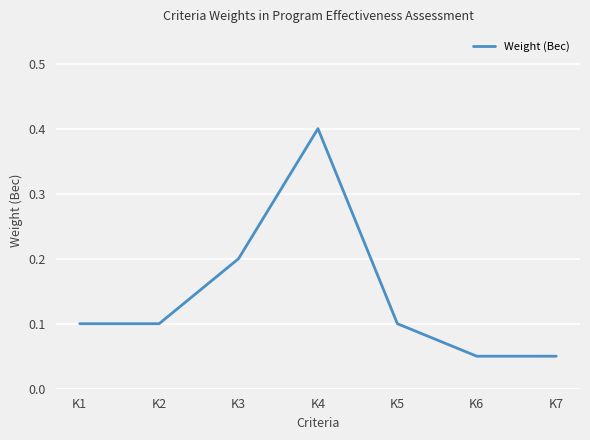

How many values are between 0 and 1?

7